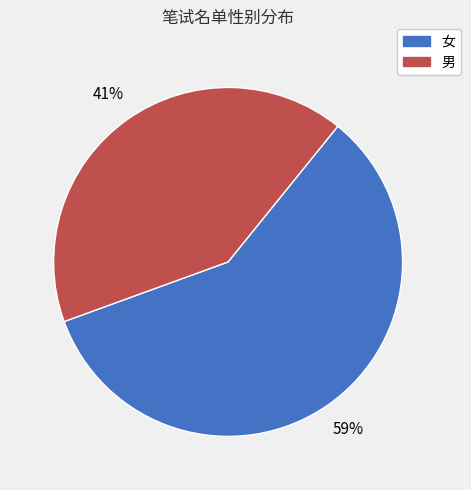

To the nearest percent, what is the combined percentage of 女 and 男?

100%